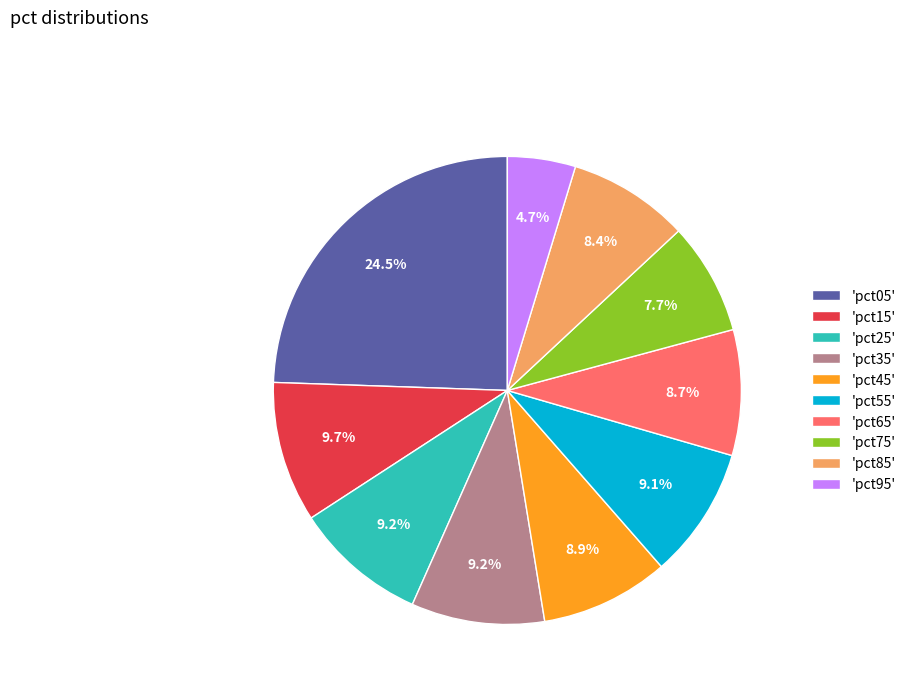

To the nearest percent, what is the difference between the largest and smallest slice percentages?

20%